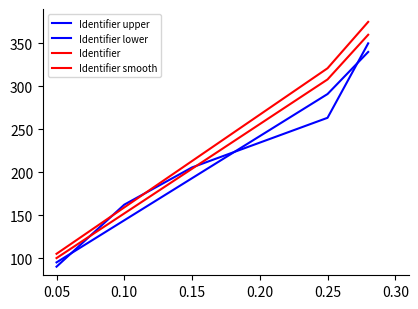

Is this an area chart (filled region under the line)?

No